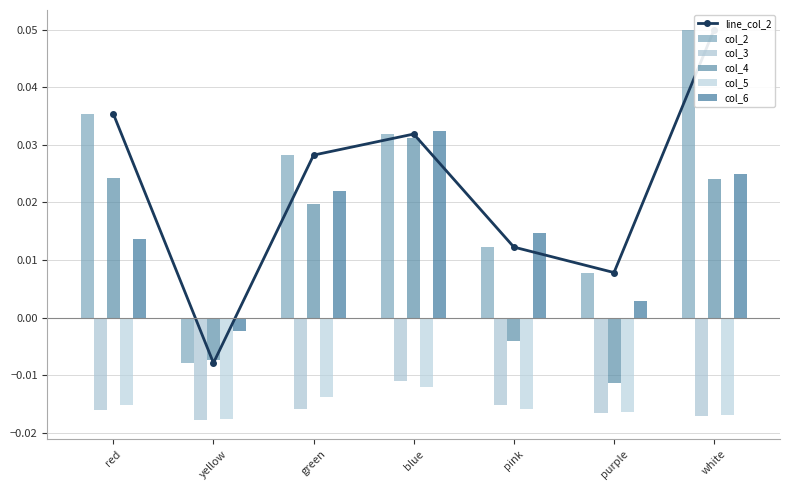

The col_6 series shows 0.0 at green. True or false?

True